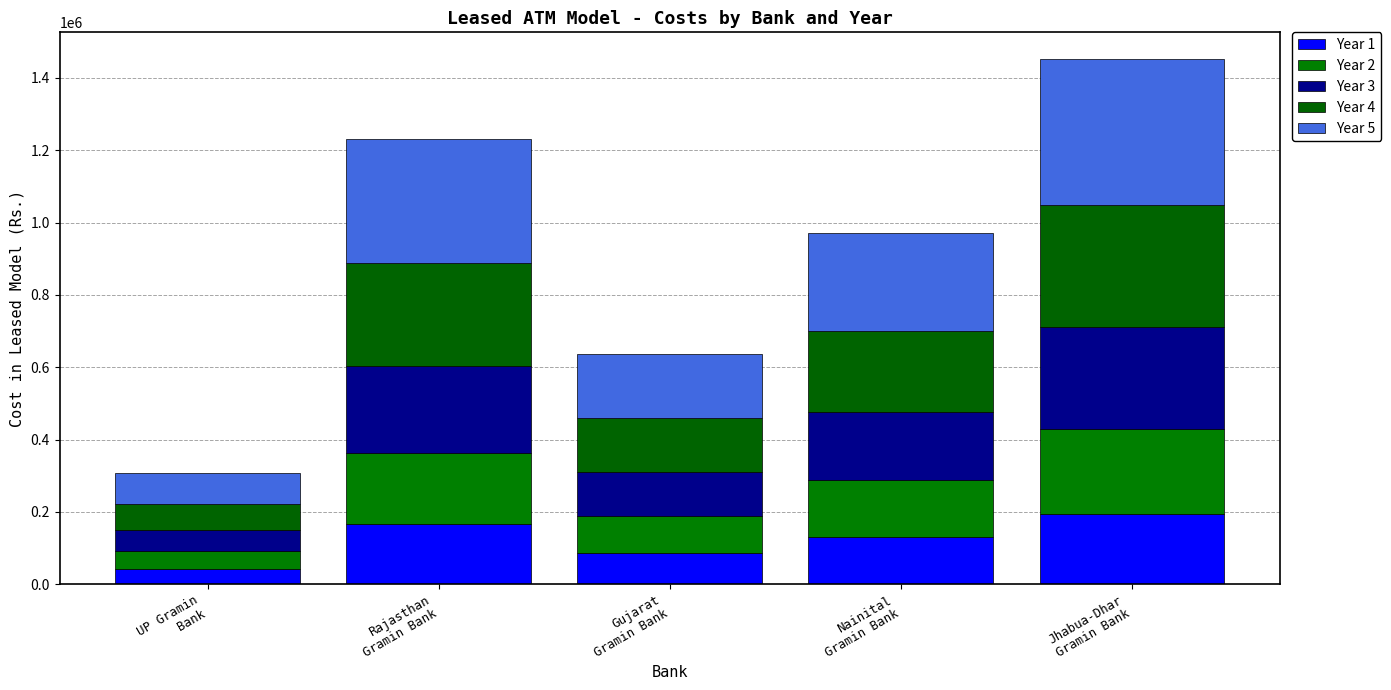

At which label does Year 1 first exceed 130688?

Rajasthan
Gramin Bank